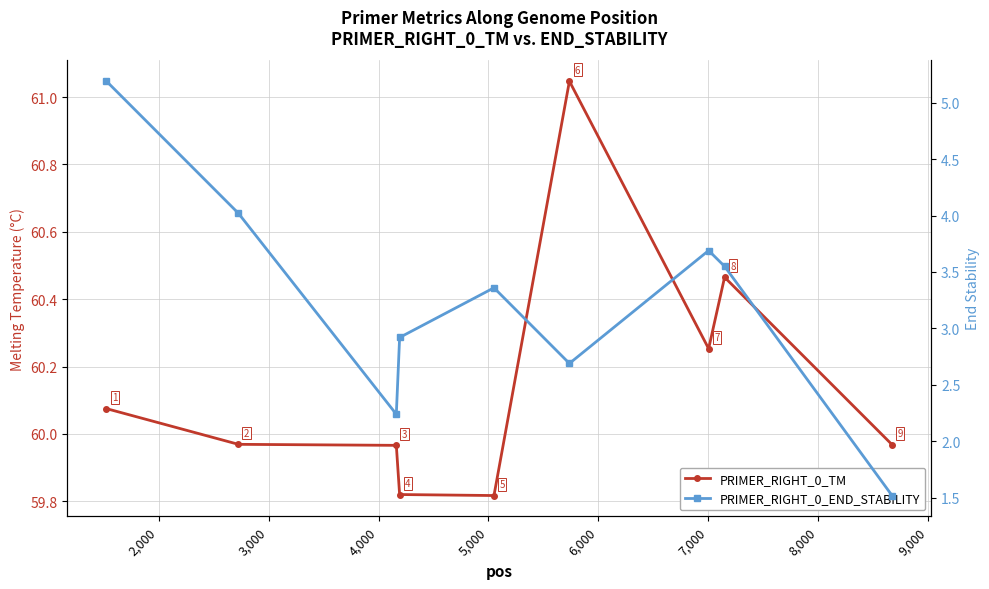

Which series has the largest total across all categories?

PRIMER_RIGHT_0_TM